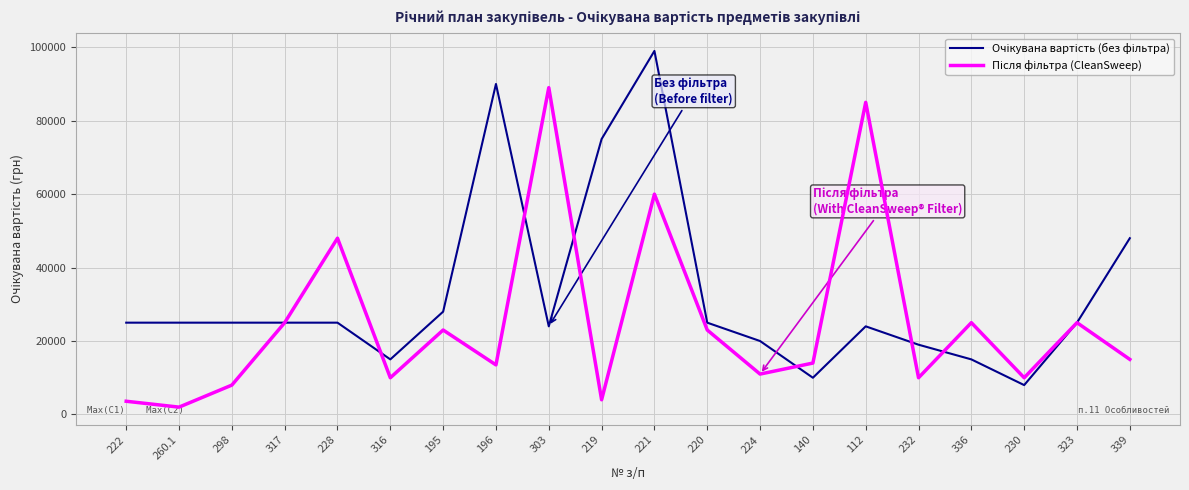

What is the total value across all series at 317?

50000